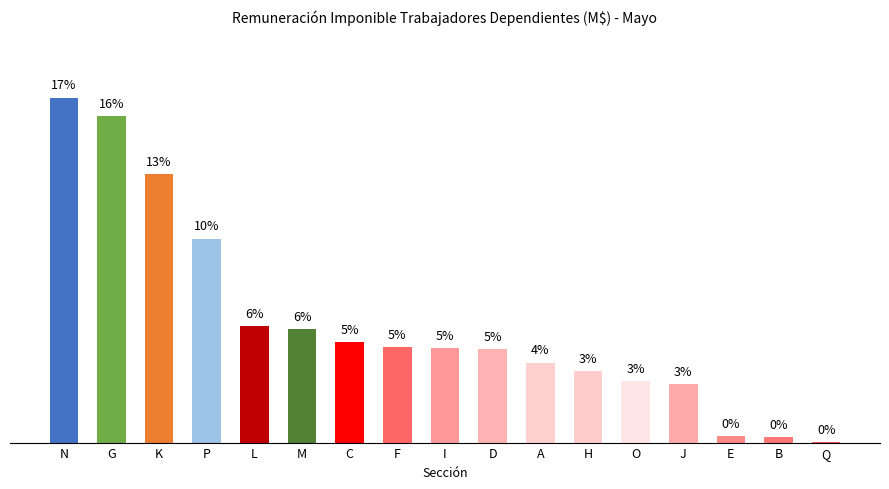

Where does the data first go above 4?

N